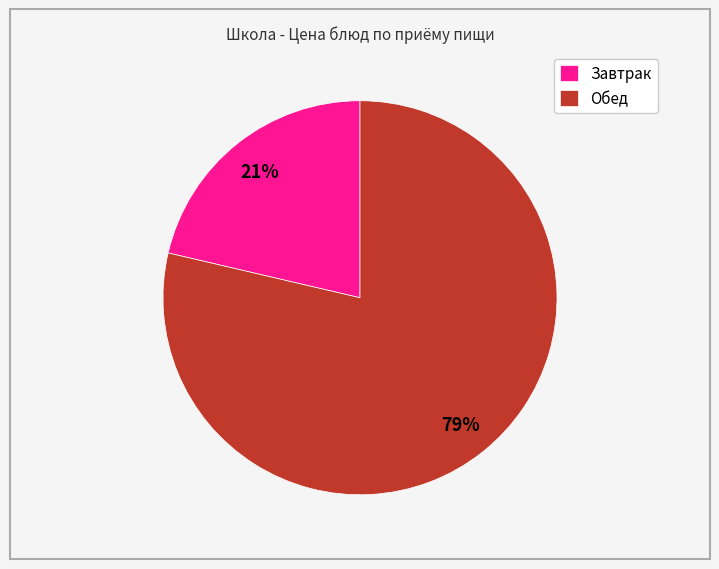

Is it true that Обед is 92% of the pie?

False